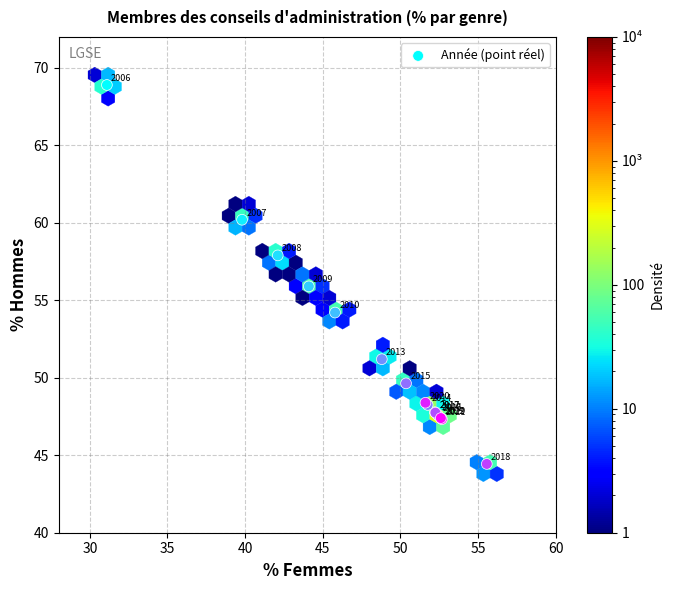

What Y value in the scatter plot is closest to 56?

55.9